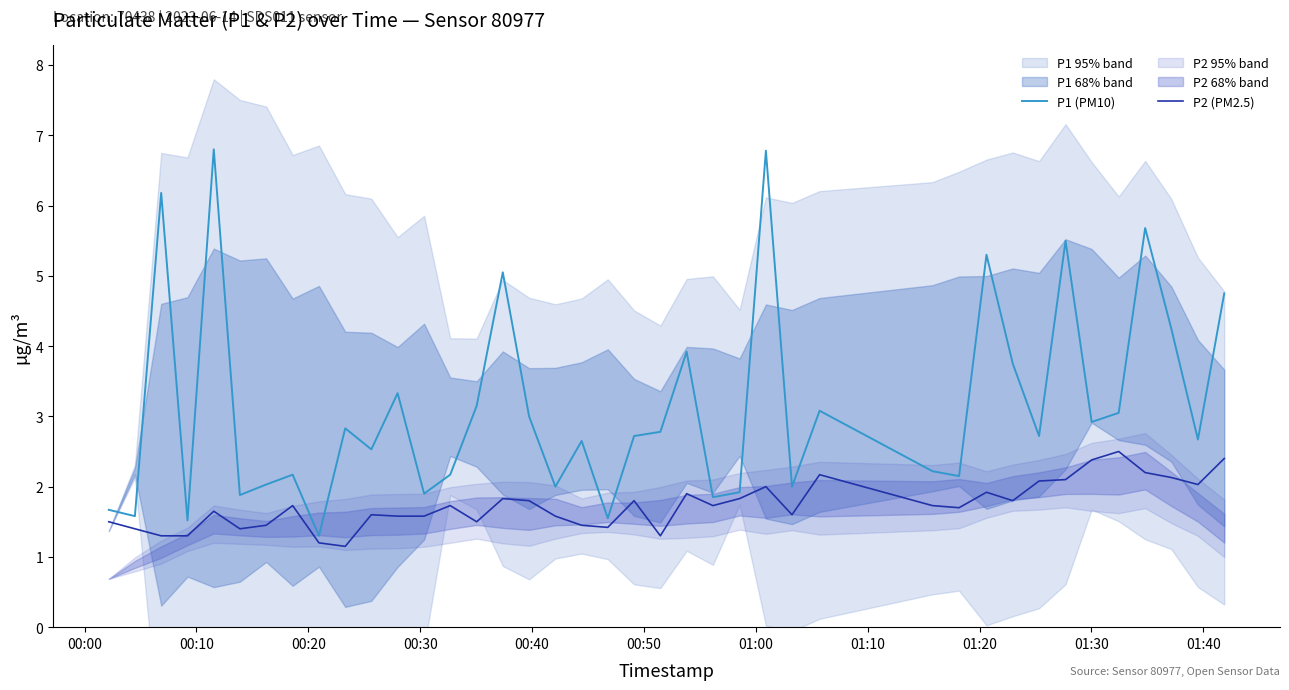

What is the minimum value for P1 (PM10)?

1.3